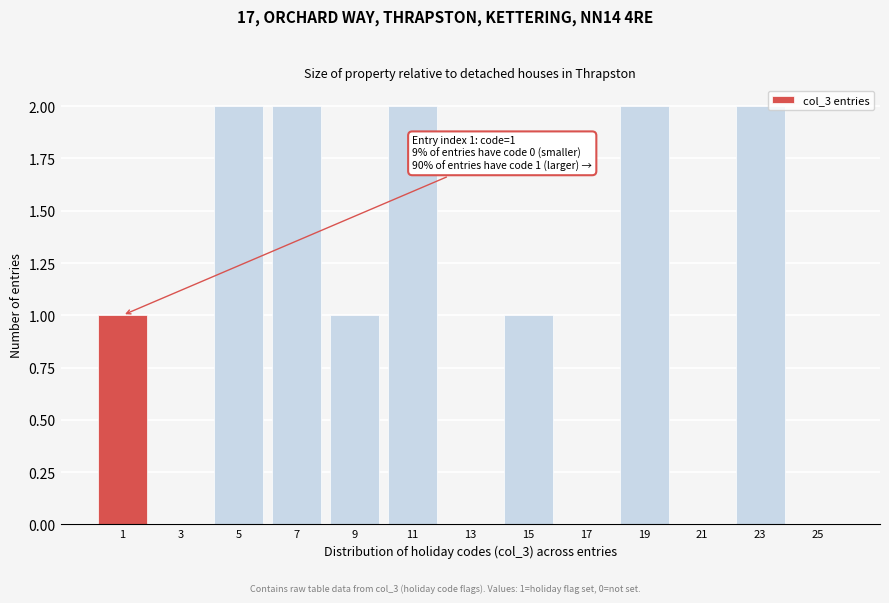

Reading left to right, what are all the values shown in this chart?

1=1	3=0	5=2	7=2	9=1	11=2	13=0	15=1	17=0	19=2	21=0	23=2	25=0